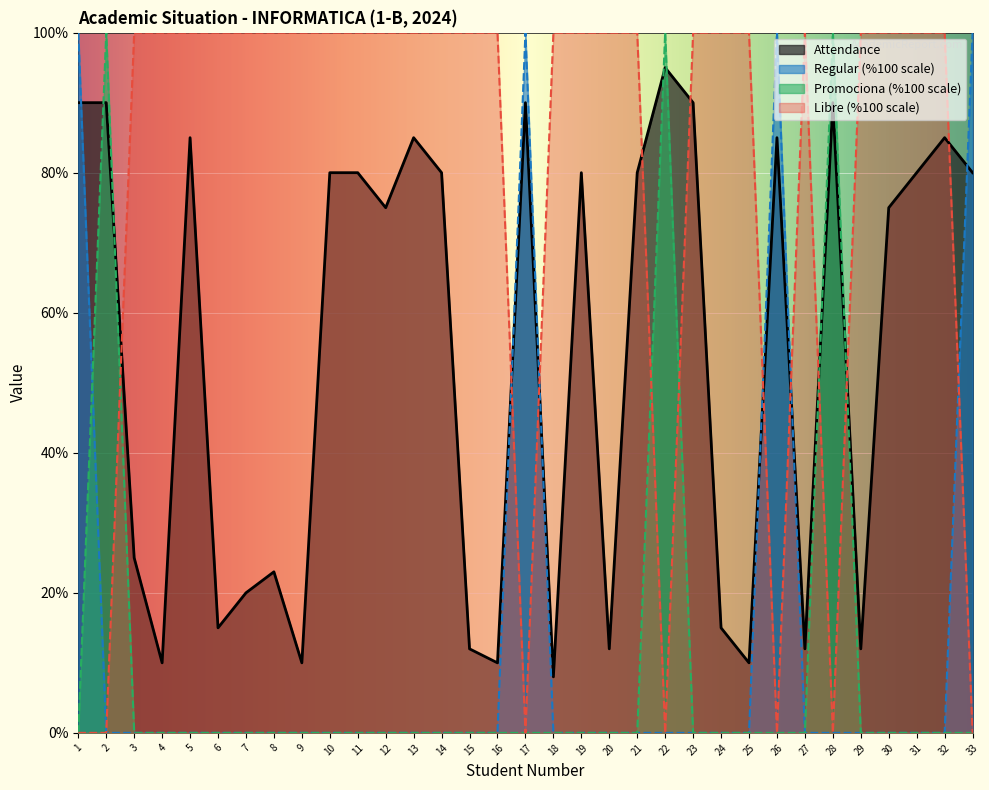

How many positive values does the Libre series have?

26